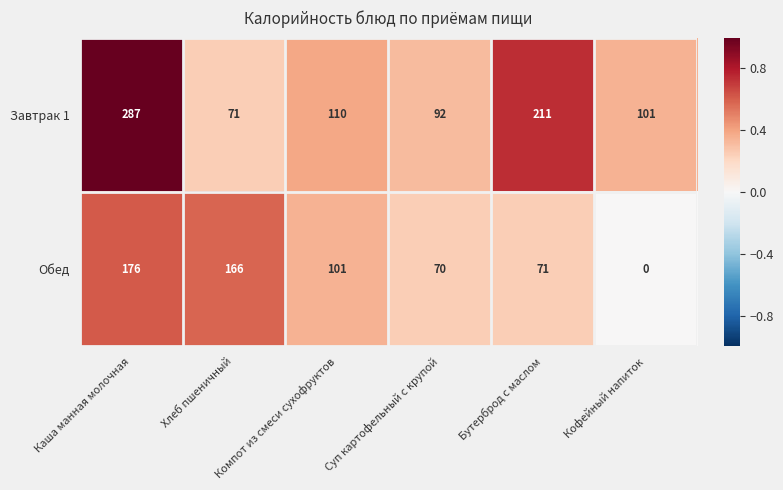

Which category has the highest value in the Обед series?

Каша манная молочная